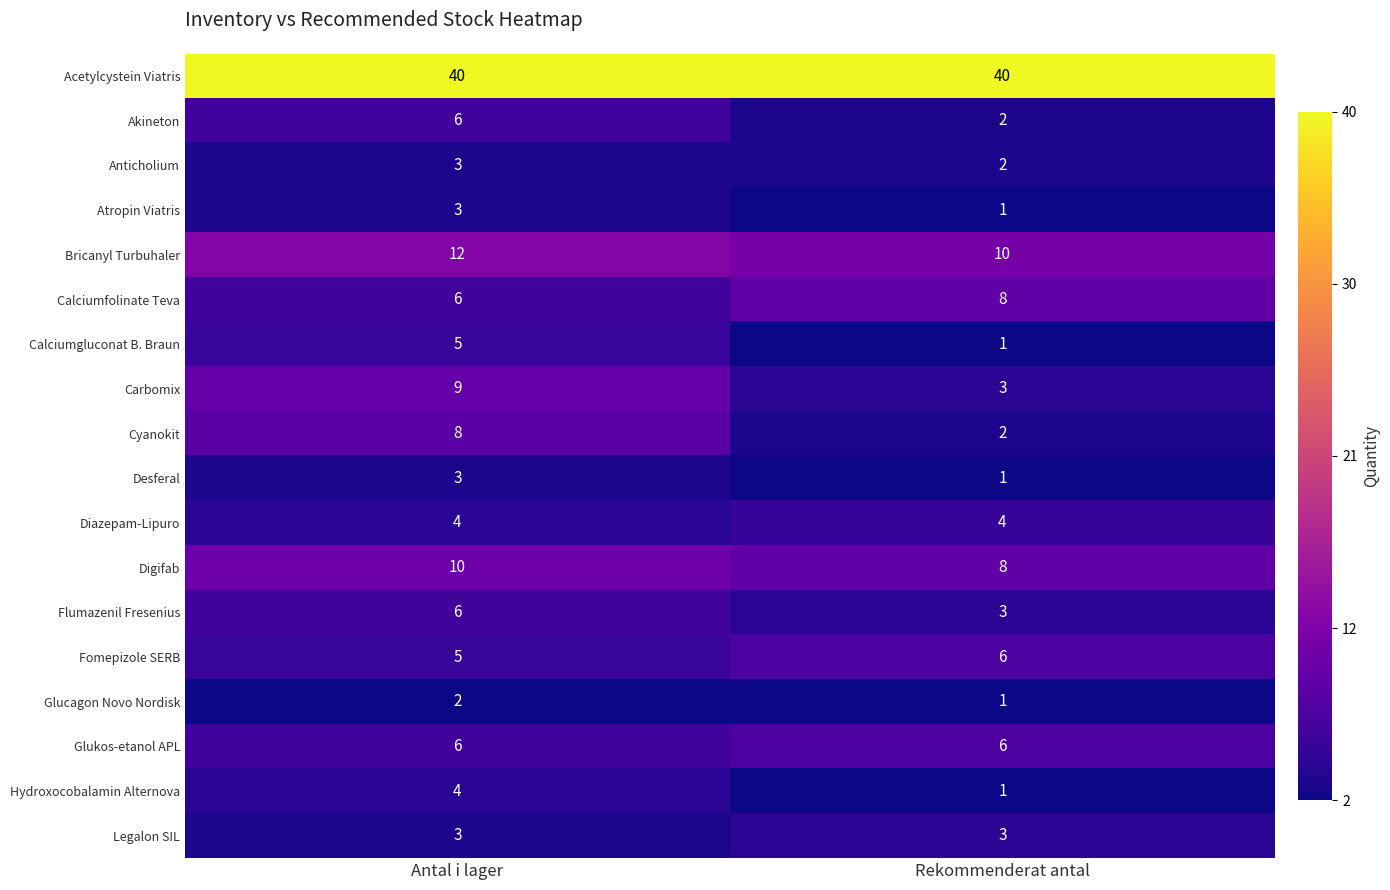

What is the difference between the highest and lowest values at Antal i lager?

38